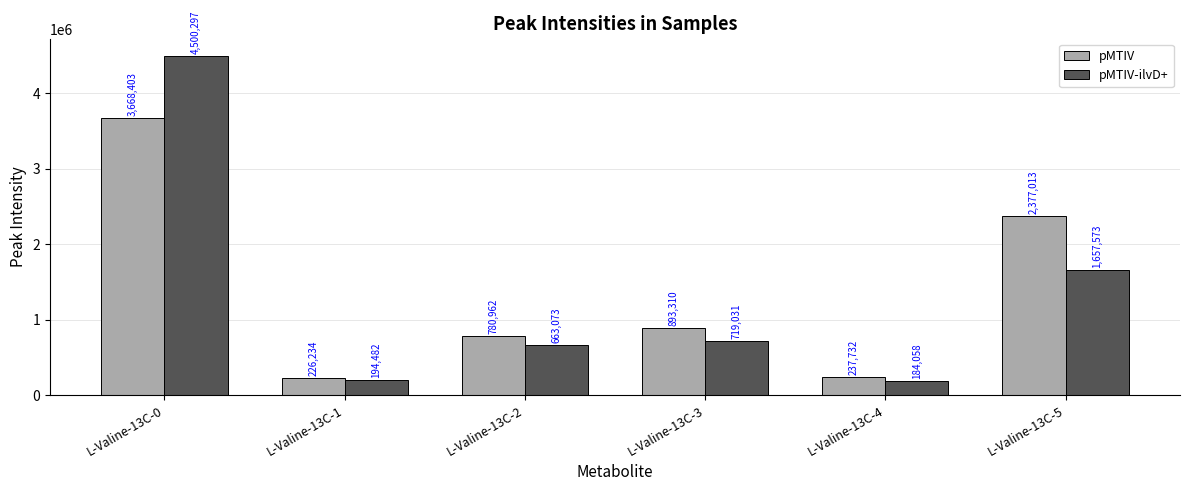

Which series changed the most between L-Valine-13C-2 and L-Valine-13C-4?

pMTIV